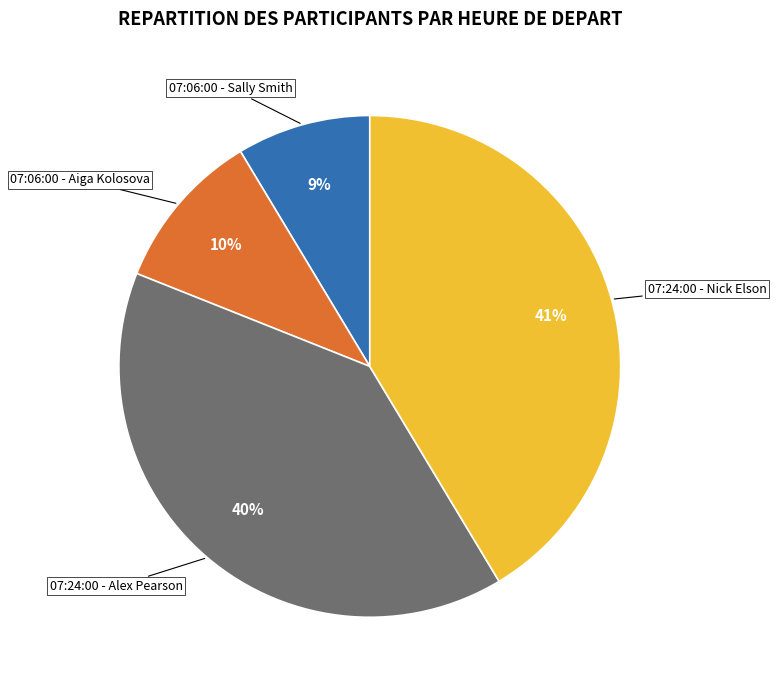

Between 07:06:00 - Aiga Kolosova and 07:06:00 - Sally Smith, which is larger?

07:06:00 - Aiga Kolosova